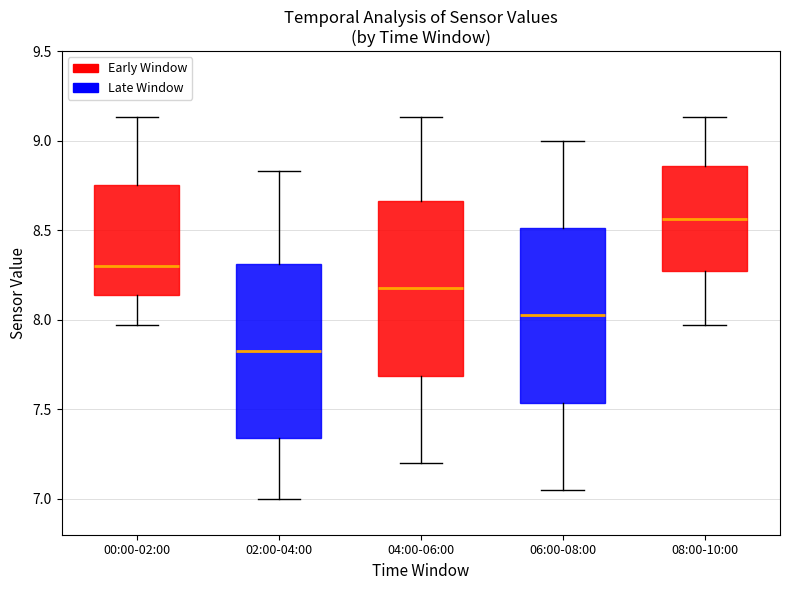

Where does the median line of the box for 00:00-02:00 sit on the y-axis? The values are not printed on the chart, so give them approximately, as read against the axis.

8.30